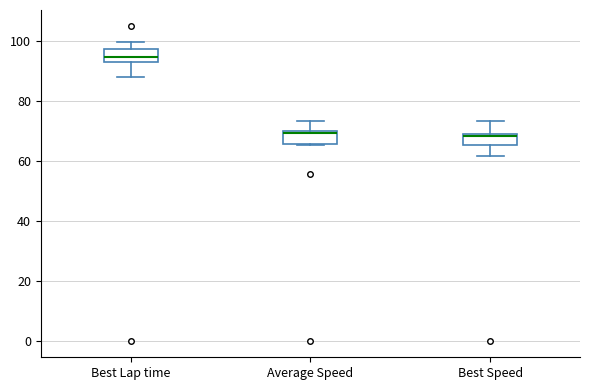

Reading left to right, read every box against the y-axis: the position of its median line, the range the box covers, and the ends of its whiskers. The values are not printed on the chart, so give them approximately, as read against the axis.

Best Lap time: median 94 (inside the box), box 94 to 98, whiskers 88 to 100
Average Speed: median 70 (just below the box's upper edge), box 66 to 70, whiskers 66 to 74
Best Speed: median 68 (just below the box's upper edge), box 66 to 68, whiskers 62 to 74